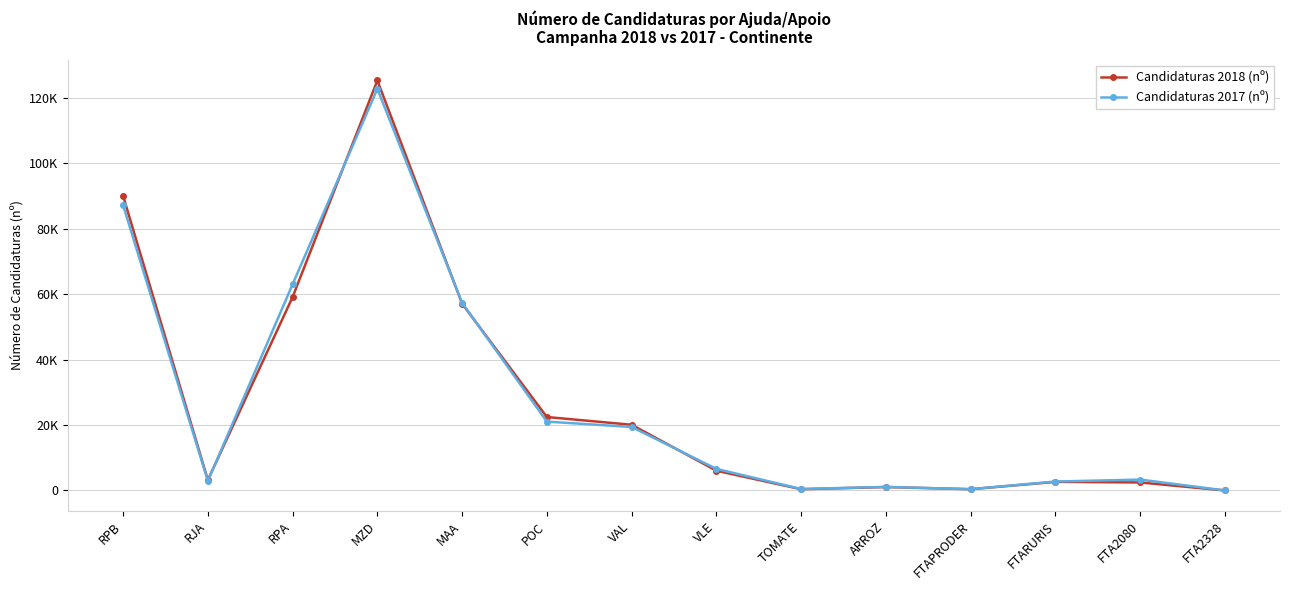

Reading left to right, what are all the values shown in this chart?

Candidaturas 2018 (nº): 90100	3213	59157	125384	57121	22465	20097	6045	378	1048	393	2634	2458	5
Candidaturas 2017 (nº): 87248	2918	63065	122821	57359	21060	19423	6602	462	1096	401	2740	3335	10